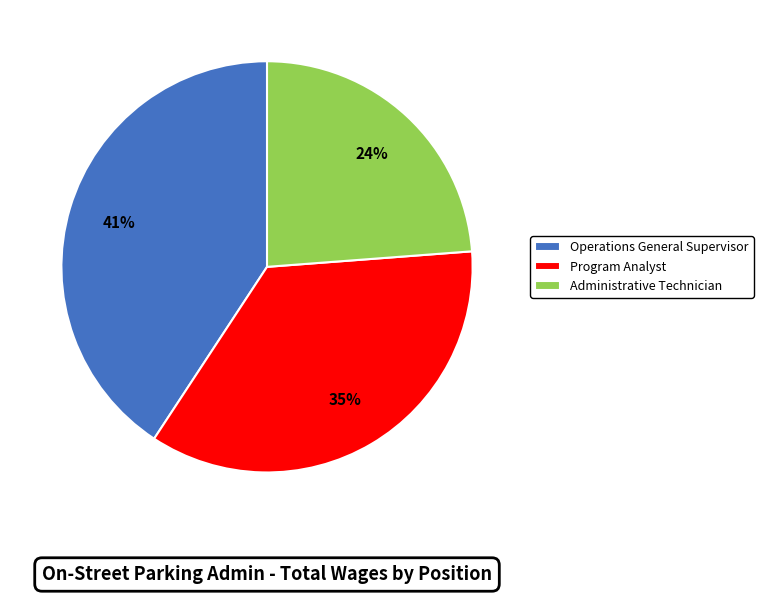

Do Operations General Supervisor and Program Analyst together represent more than half of the pie?

Yes